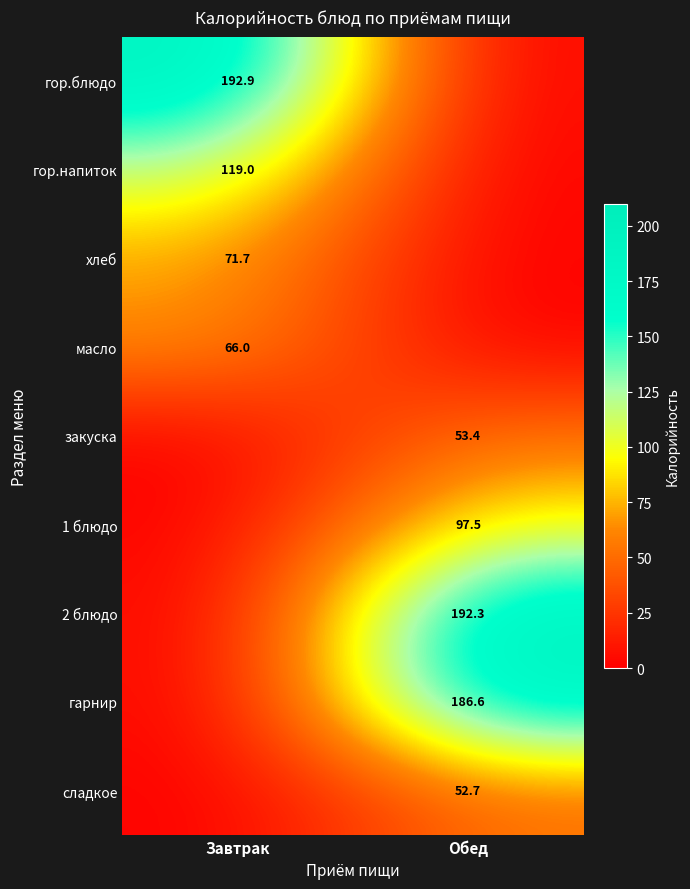

Is it true that гор.блюдо equals 258.1 at Завтрак?

False